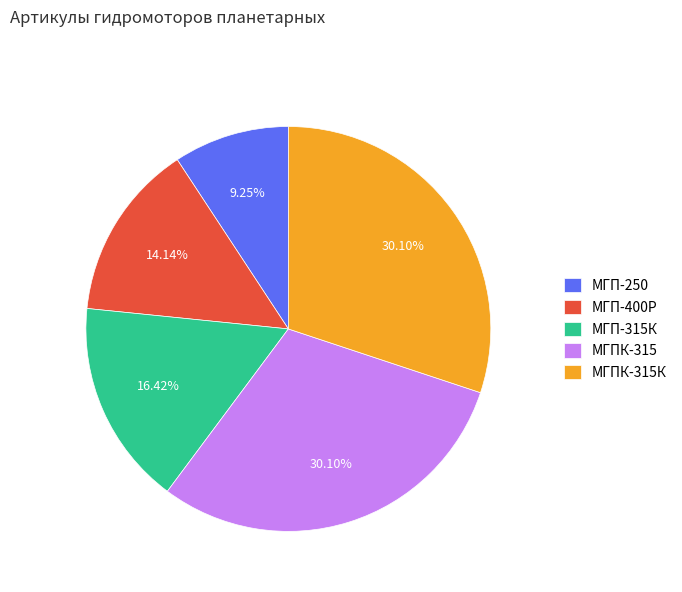

What is the ratio of the value at МГП-400Р to the value at МГП-315К?

0.9